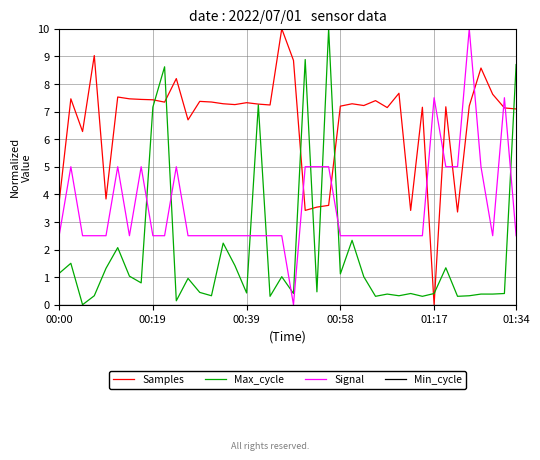

What is the maximum value for Signal?

10.0